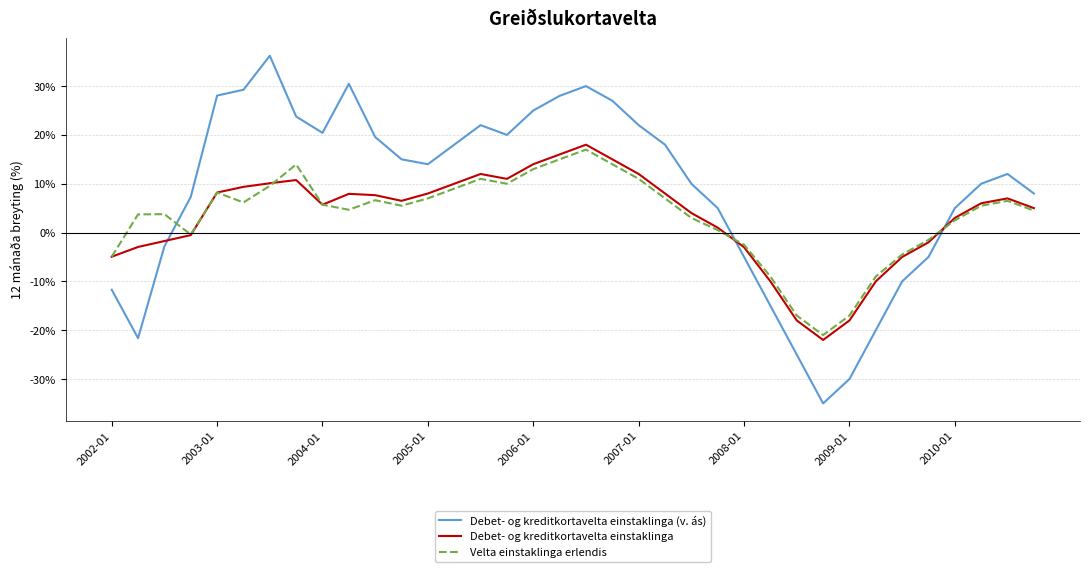

What is the greatest value displayed?

36.2